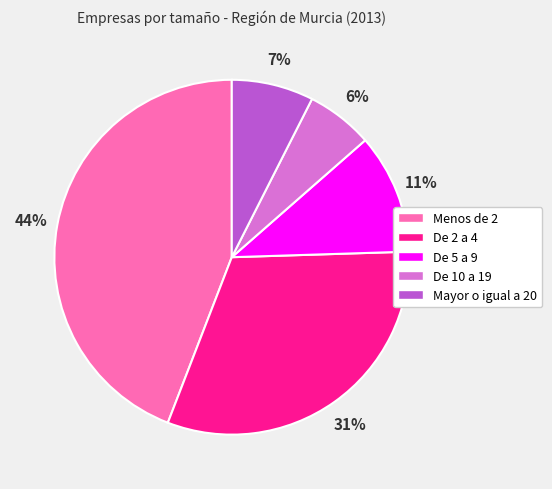

True or false: De 10 a 19 accounts for 21% of the total.

False